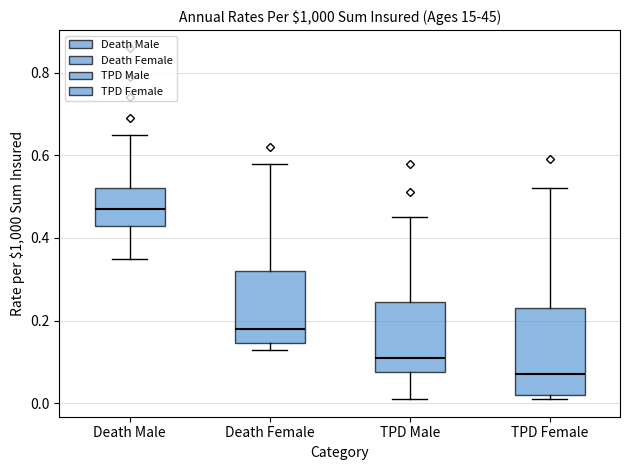

Which box is the tallest, from its lower edge to its upper edge?

TPD Female